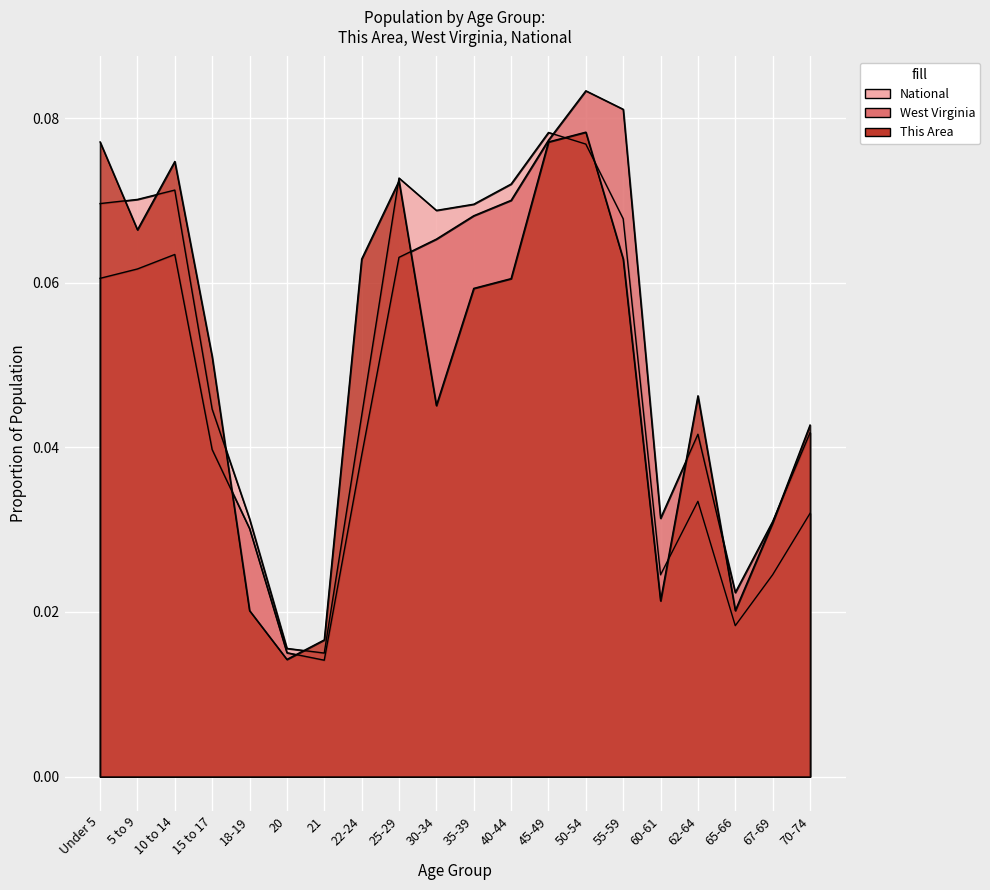

Count the number of categories in the chart.

20